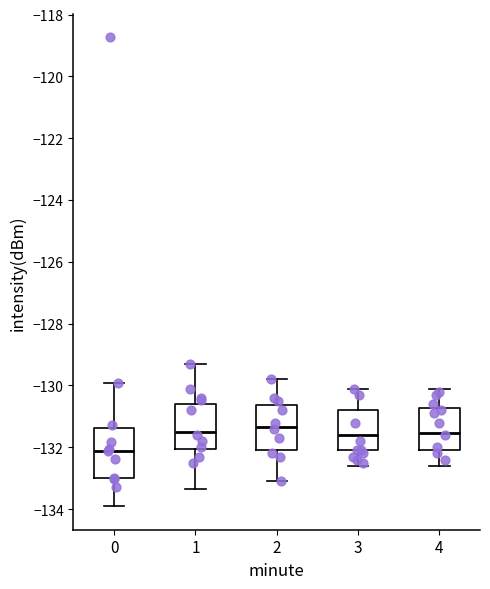

Reading left to right, transcribe this box plot: for each box, give where its median line is, the range the box spans, and where its two whiskers end, as read against the y-axis. The values are not printed on the chart, so give them approximately, as read against the axis.

0: median -132.2, box -133.0 to -131.4, whiskers -134.0 to -130.0
1: median -131.4, box -132.0 to -130.6, whiskers -133.4 to -129.4
2: median -131.4, box -132.0 to -130.6, whiskers -133.0 to -129.8
3: median -131.6, box -132.0 to -130.8, whiskers -132.6 to -130.0
4: median -131.6, box -132.0 to -130.8, whiskers -132.6 to -130.0